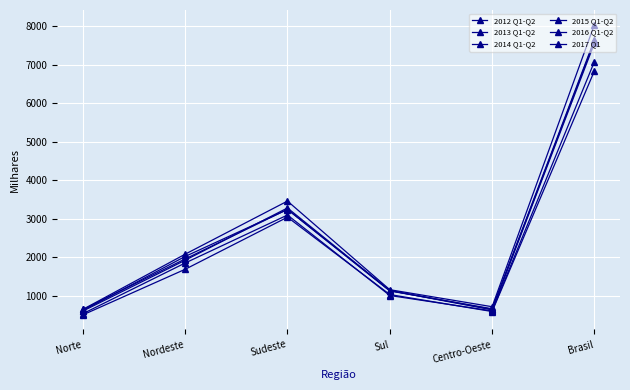

At how many categories does at least one series exceed 990?

4